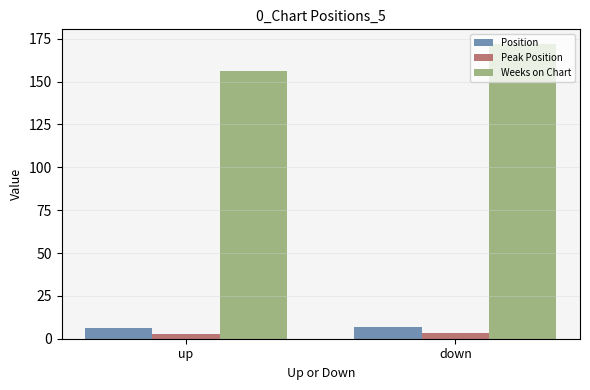

Which label corresponds to the largest value in the chart?

down